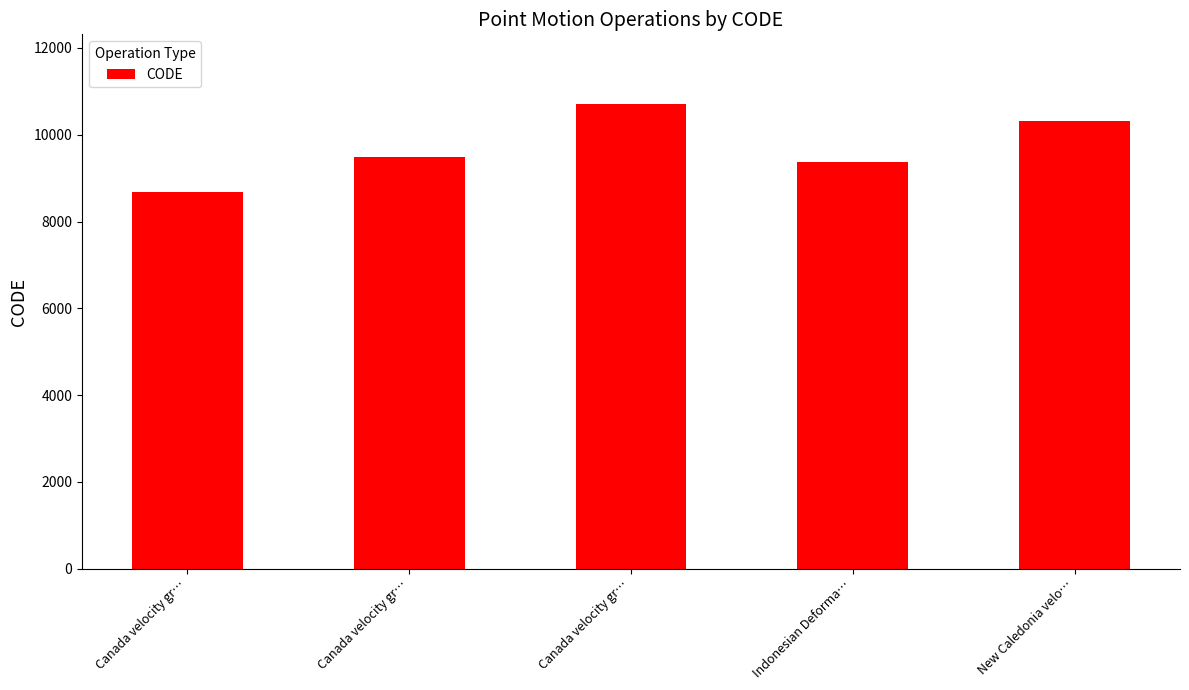

Are the bars horizontal?

No